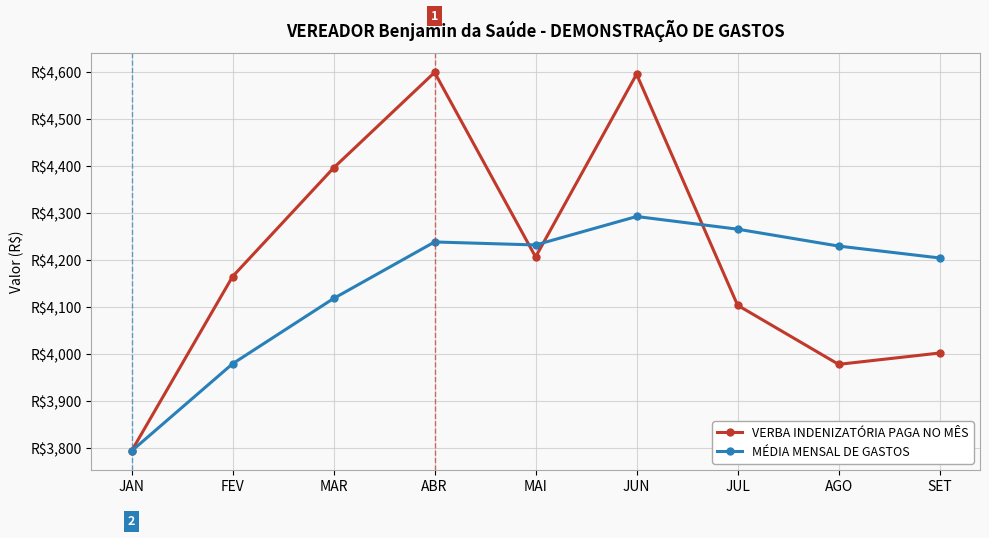

Is this an area chart (filled region under the line)?

No